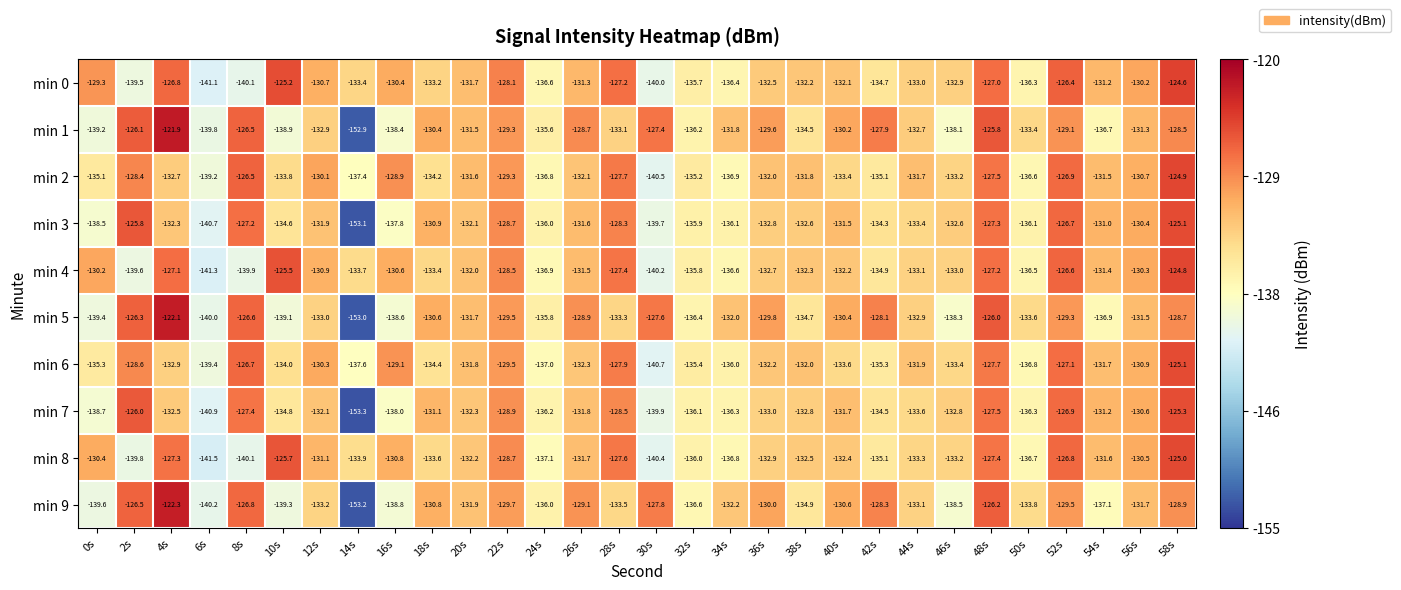

True or false: min 3 has a value of -54.7 at 56s.

False